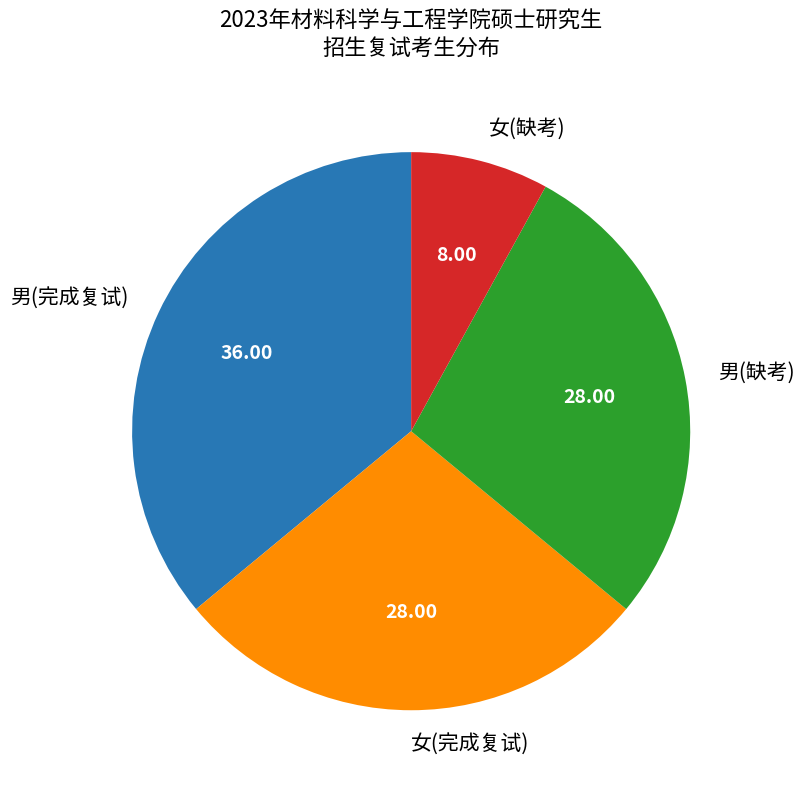

Which category has the biggest portion of the pie?

男(完成复试)